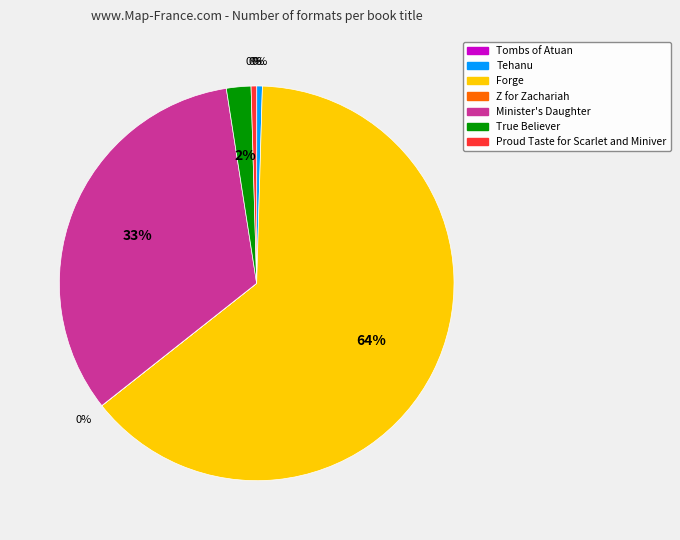

Which has a higher value, Proud Taste for Scarlet and Miniver or True Believer?

True Believer